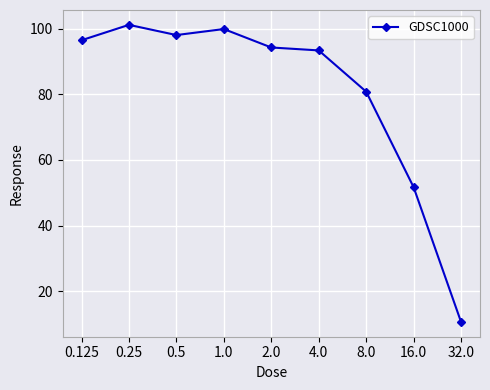

Rank the categories by value from lowest to highest.

32.0, 16.0, 8.0, 4.0, 2.0, 0.125, 0.5, 1.0, 0.25